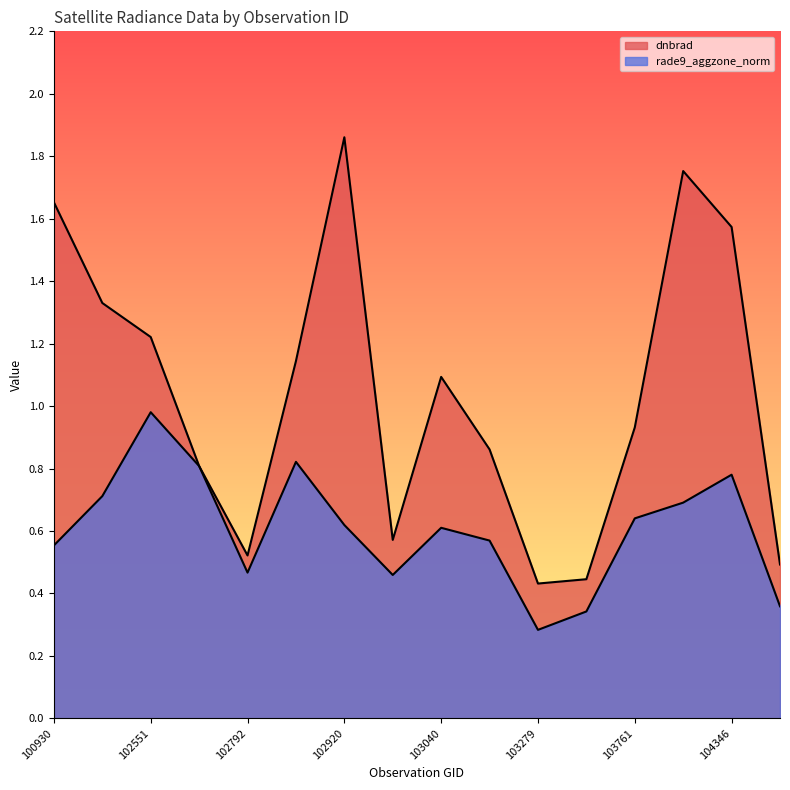

How many series are shown in this chart?

2